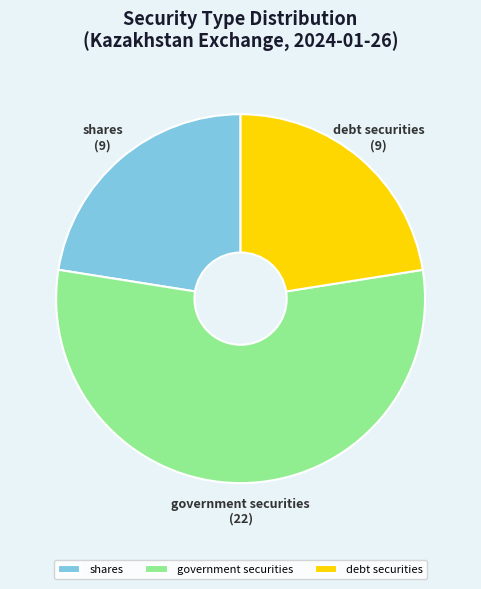

True or false: shares accounts for 33% of the total.

False